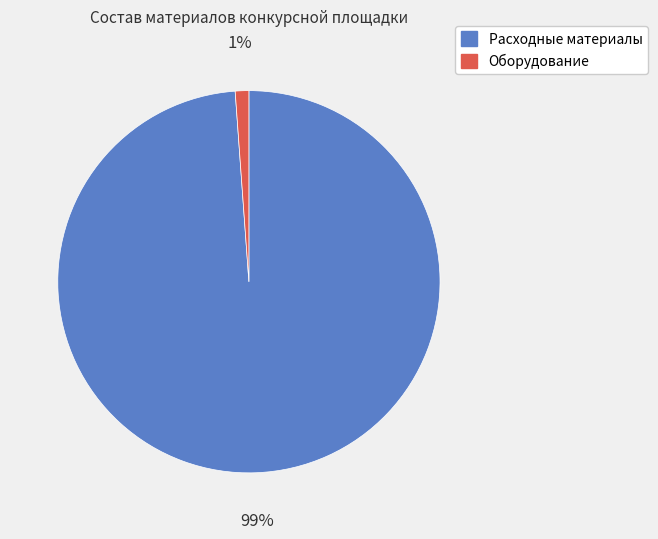

To the nearest percent, what percentage of the pie is Оборудование?

1%